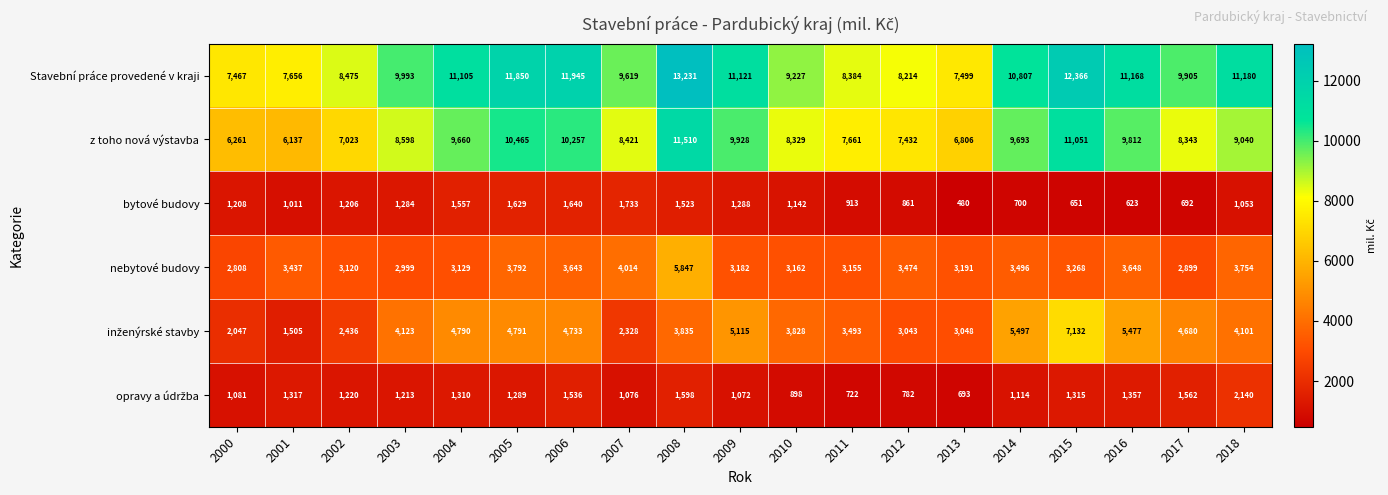

What is the sum of all Stavební práce provedené v kraji values?

191212